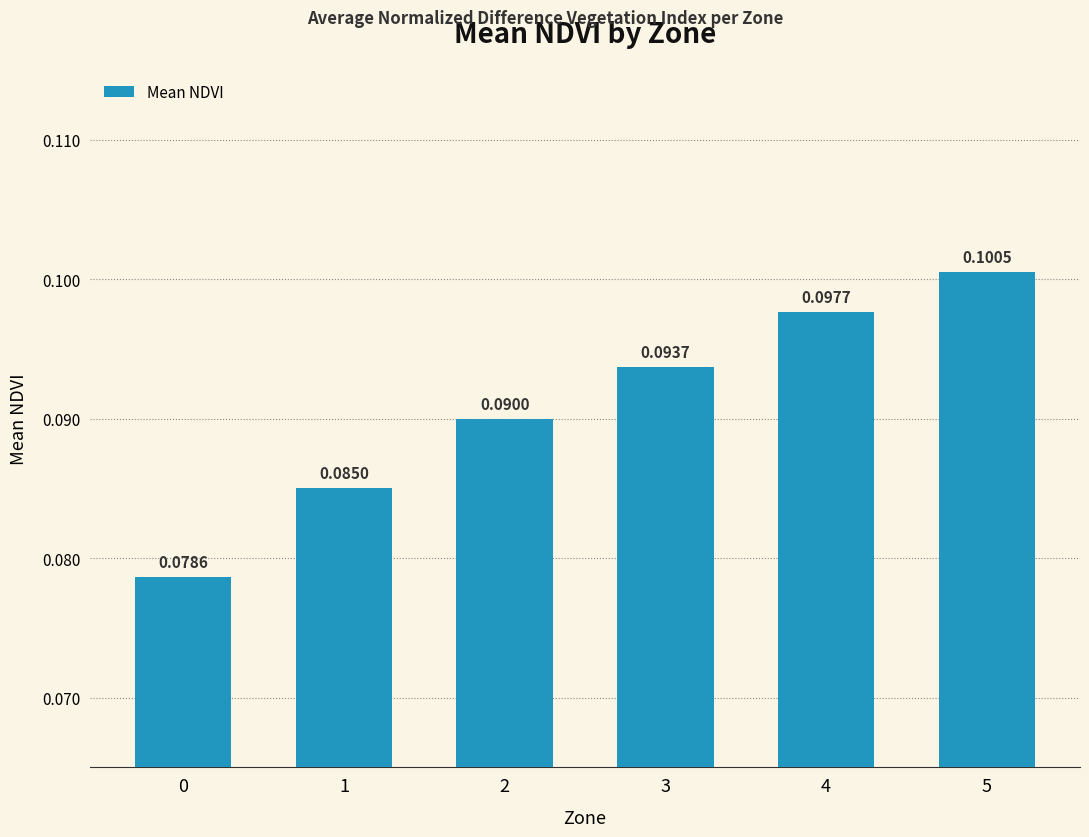

True or false: the data shows 0.0 at 2.

False